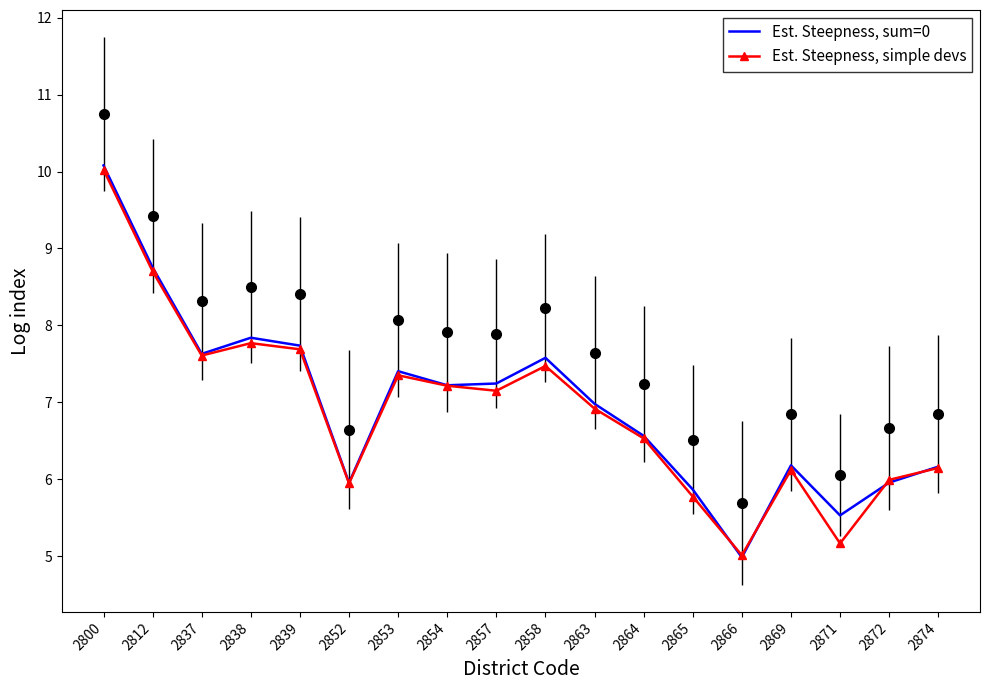

What is the highest value of the Est. Steepness, simple devs series?

10.0